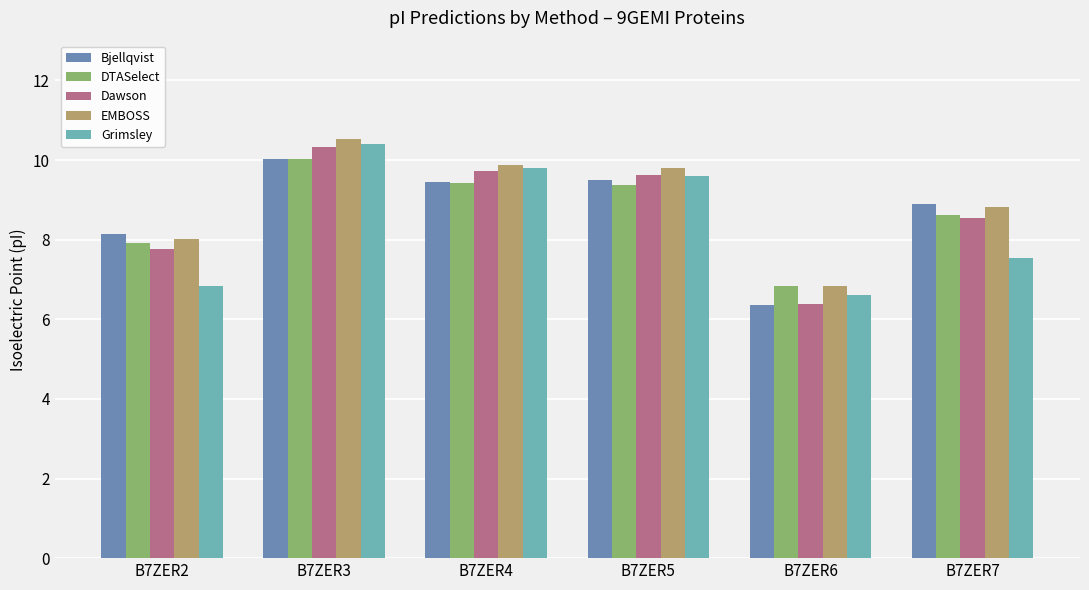

Reading left to right, what are all the values shown in this chart?

Bjellqvist: 8.1	10.0	9.5	9.5	6.4	8.9
DTASelect: 7.9	10.0	9.4	9.4	6.8	8.6
Dawson: 7.8	10.3	9.7	9.6	6.4	8.6
EMBOSS: 8.0	10.5	9.9	9.8	6.8	8.8
Grimsley: 6.8	10.4	9.8	9.6	6.6	7.5